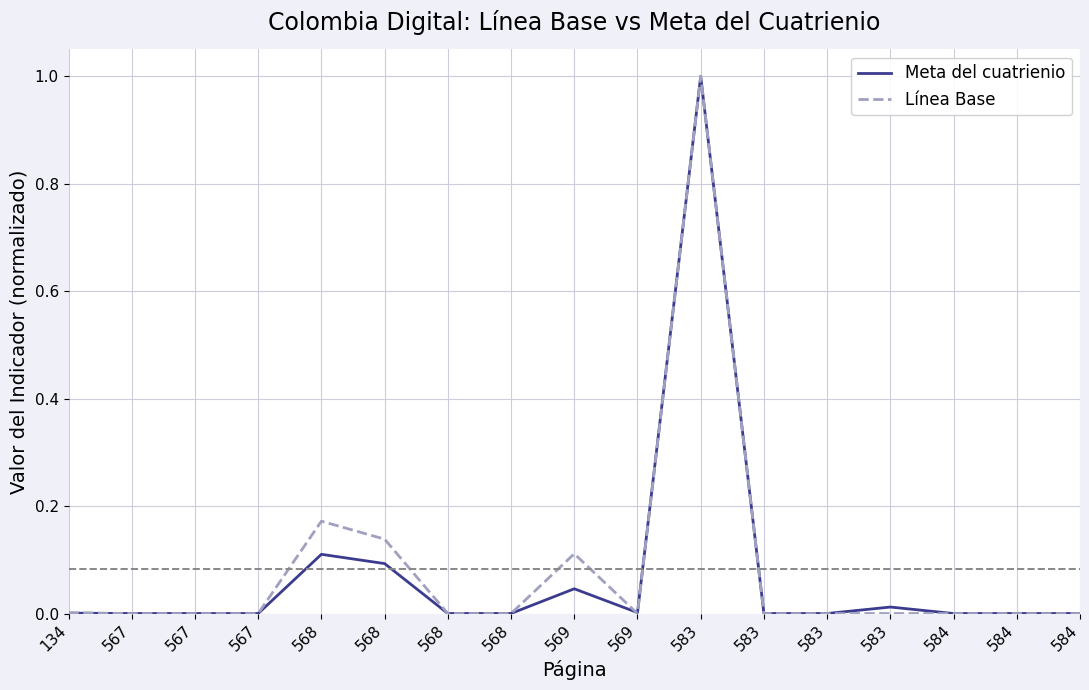

Does the chart have visible grid lines?

Yes